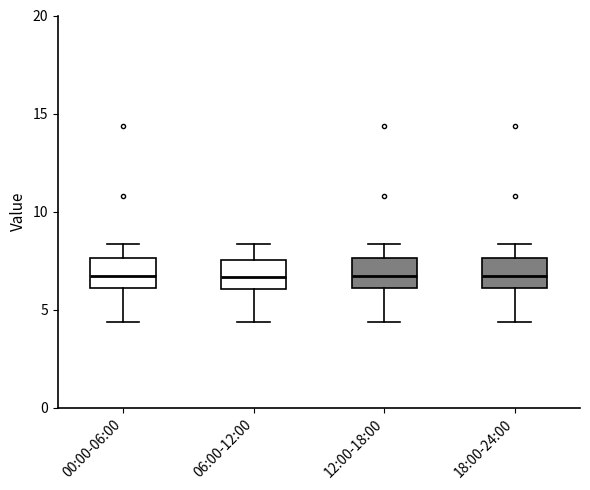

Where does the lower whisker of the box for 06:00-12:00 end on the y-axis? The values are not printed on the chart, so give them approximately, as read against the axis.

4.5